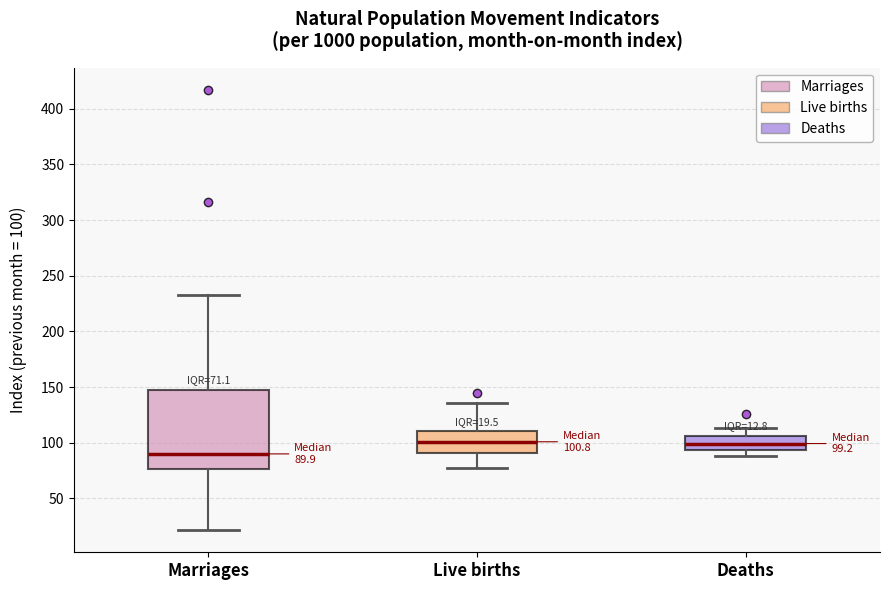

Which box's median line is the lowest?

Marriages